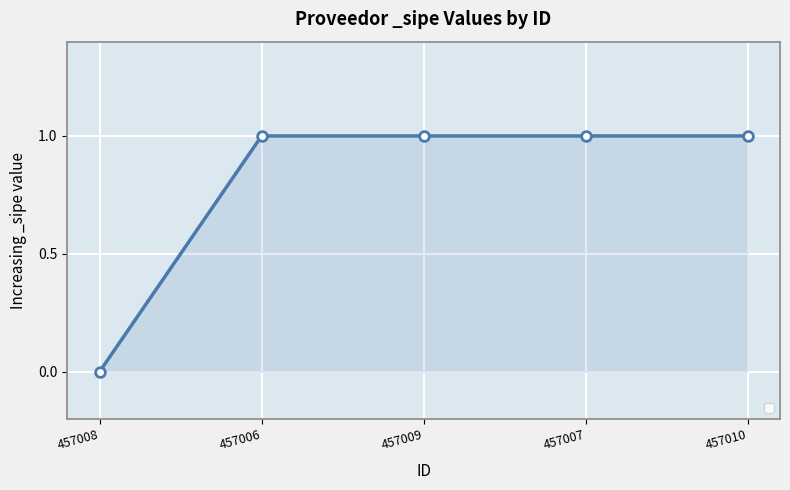

True or false: there are more than 2 points higher than both neighbors.

False